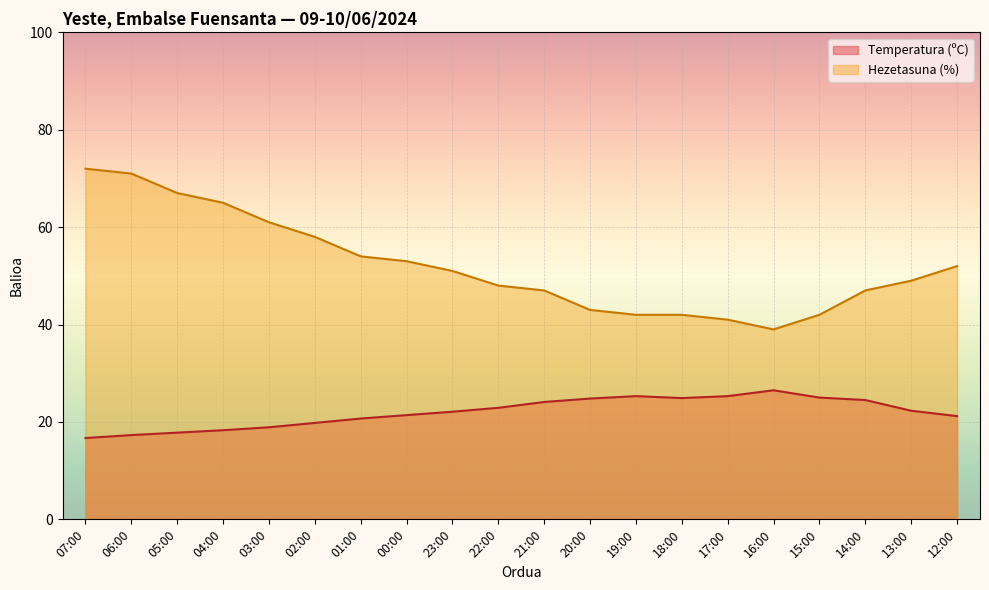

How many values in the Temperatura (ºC) series are below 22?

9